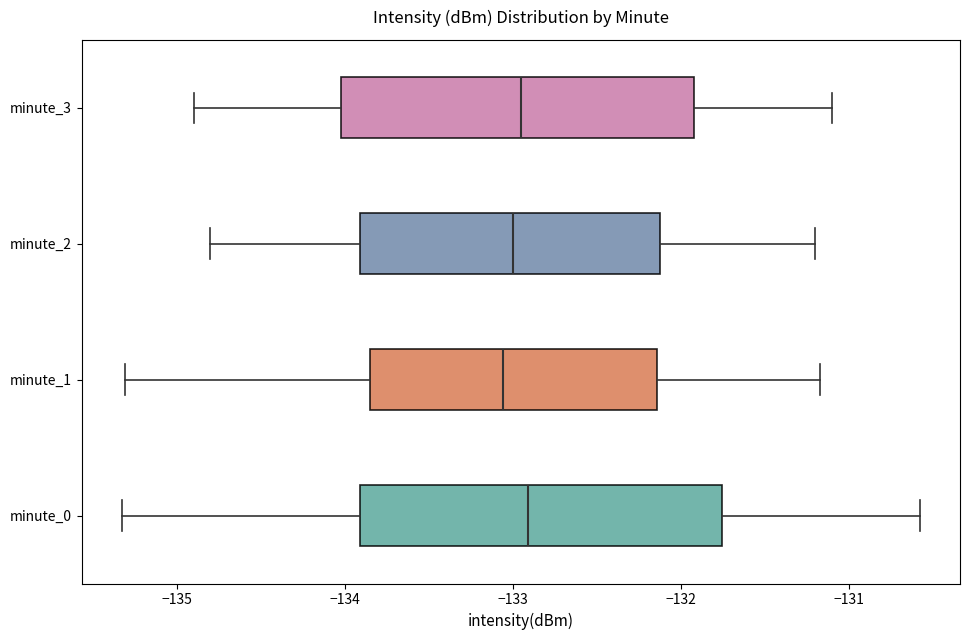

Reading bottom to top, transcribe this box plot: for each box, give where its median line is, the range the box spans, and where its two whiskers end, as read against the x-axis. The values are not printed on the chart, so give them approximately, as read against the axis.

minute_0: median -132.9, box -133.9 to -131.8, whiskers -135.3 to -130.6
minute_1: median -133.1, box -133.8 to -132.1, whiskers -135.3 to -131.2
minute_2: median -133.0, box -133.9 to -132.1, whiskers -134.8 to -131.2
minute_3: median -132.9, box -134.0 to -131.9, whiskers -134.9 to -131.1